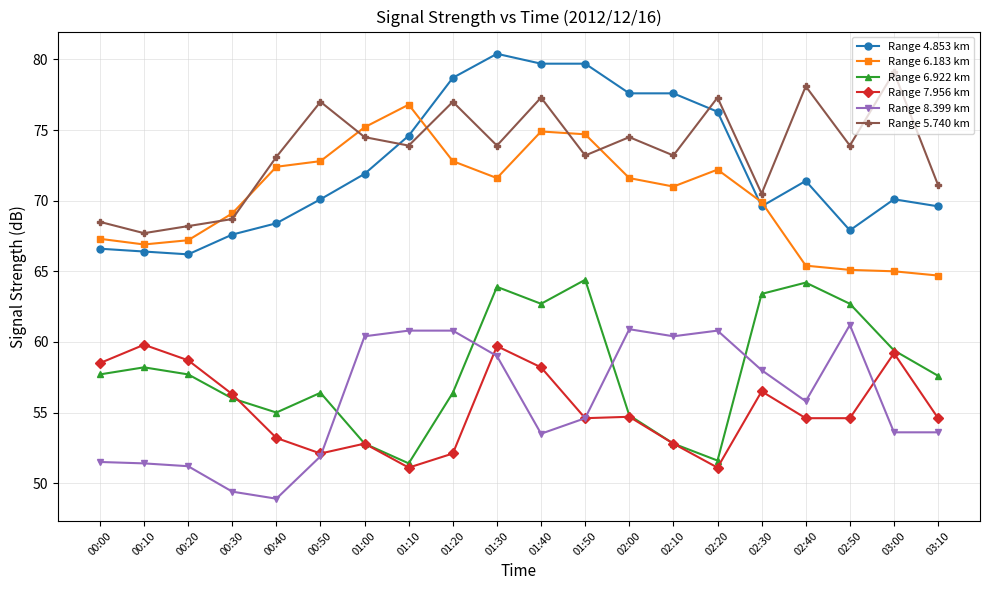

What position from the right is 00:00?

20